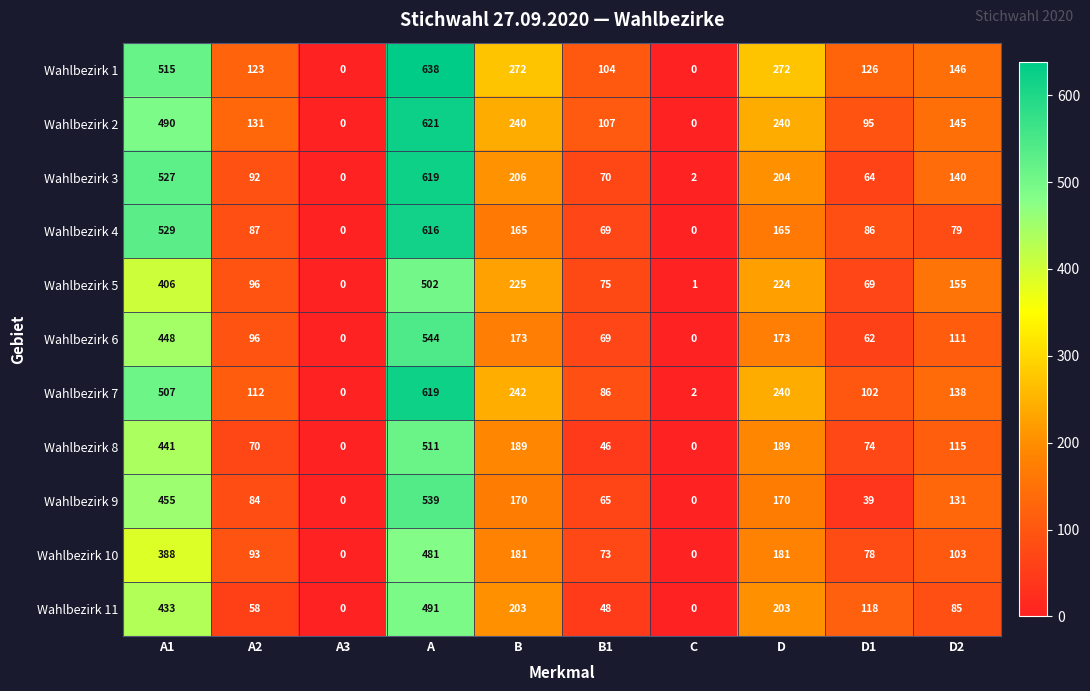

At D1, list the series in order from smallest to largest.

Wahlbezirk 9, Wahlbezirk 6, Wahlbezirk 3, Wahlbezirk 5, Wahlbezirk 8, Wahlbezirk 10, Wahlbezirk 4, Wahlbezirk 2, Wahlbezirk 7, Wahlbezirk 11, Wahlbezirk 1